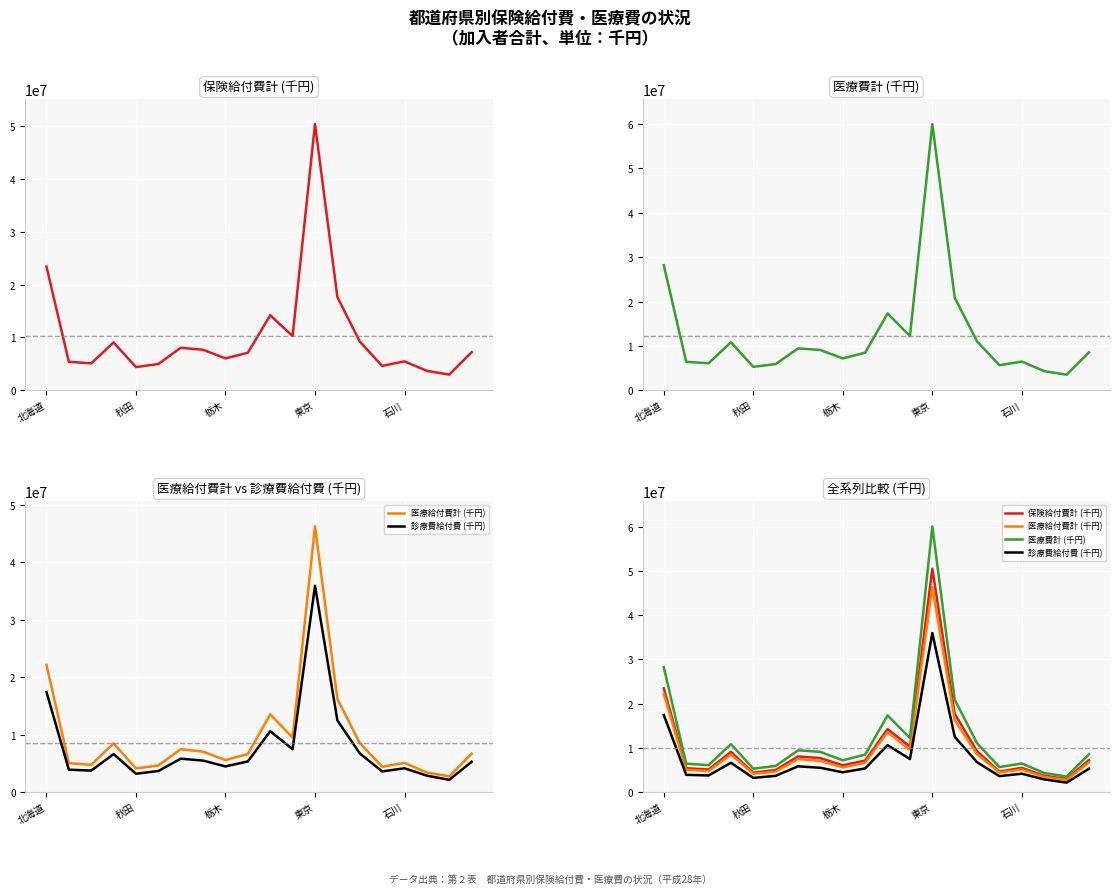

At which label does 医療費計 (千円) first exceed 8529427?

北海道